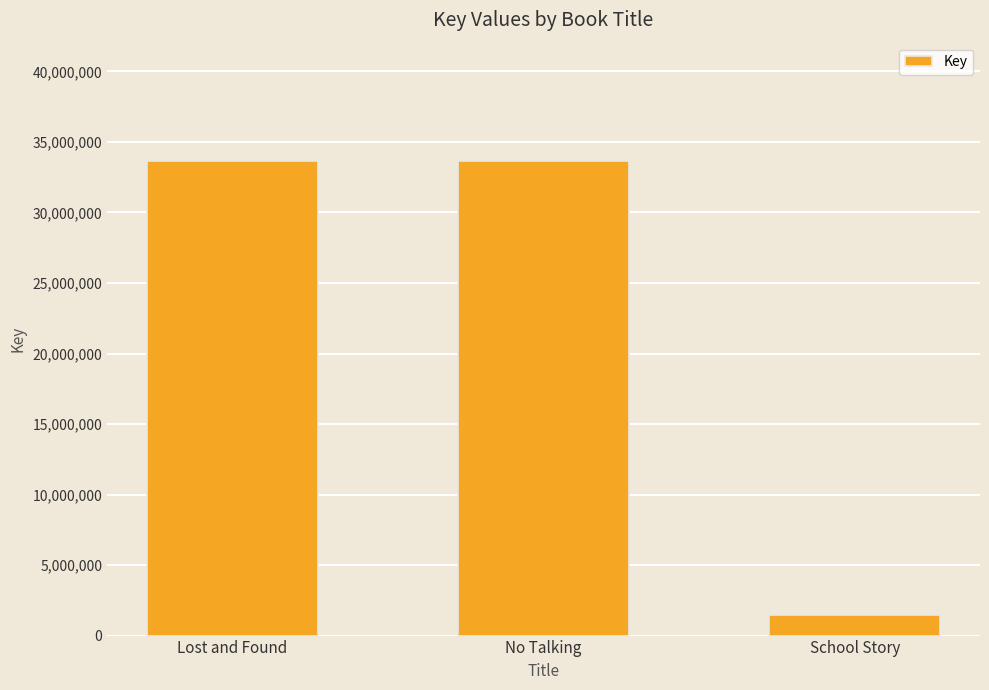

The chart shows a value of 8214140 at No Talking. True or false?

False